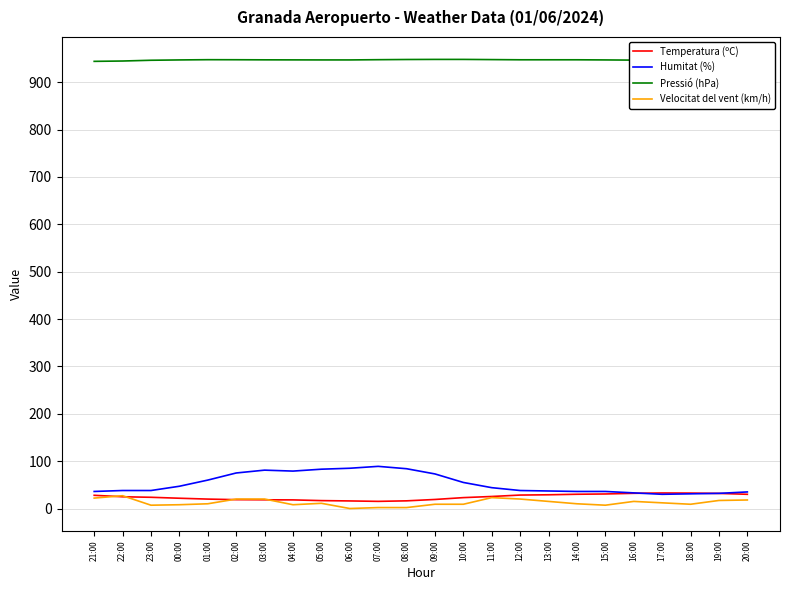

What is the approximate value of Velocitat del vent (km/h) at 11:00?

23.0